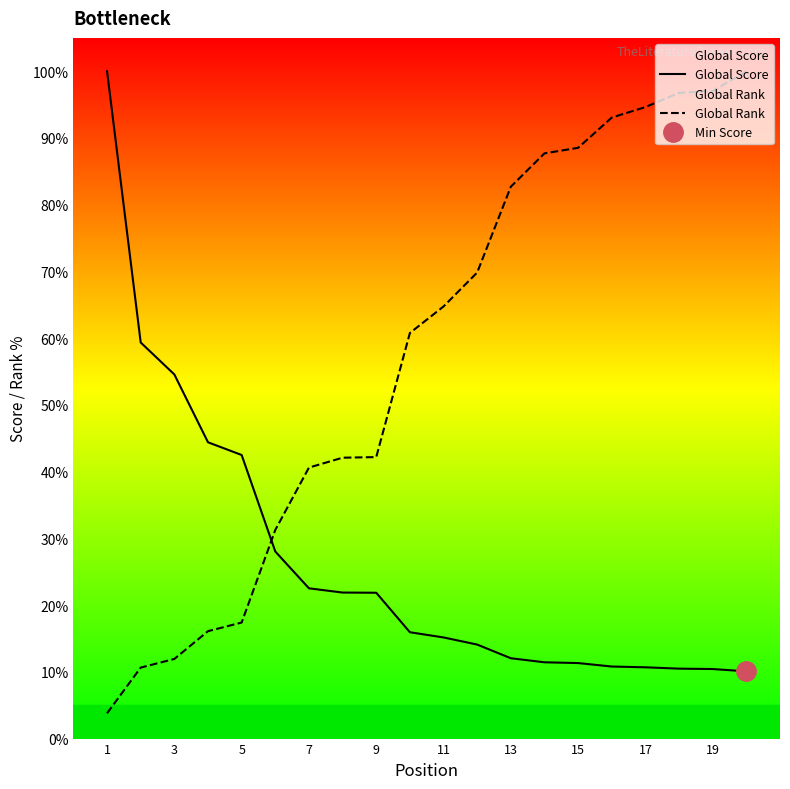

True or false: Global Rank has more than 2 points higher than both neighbors.

False